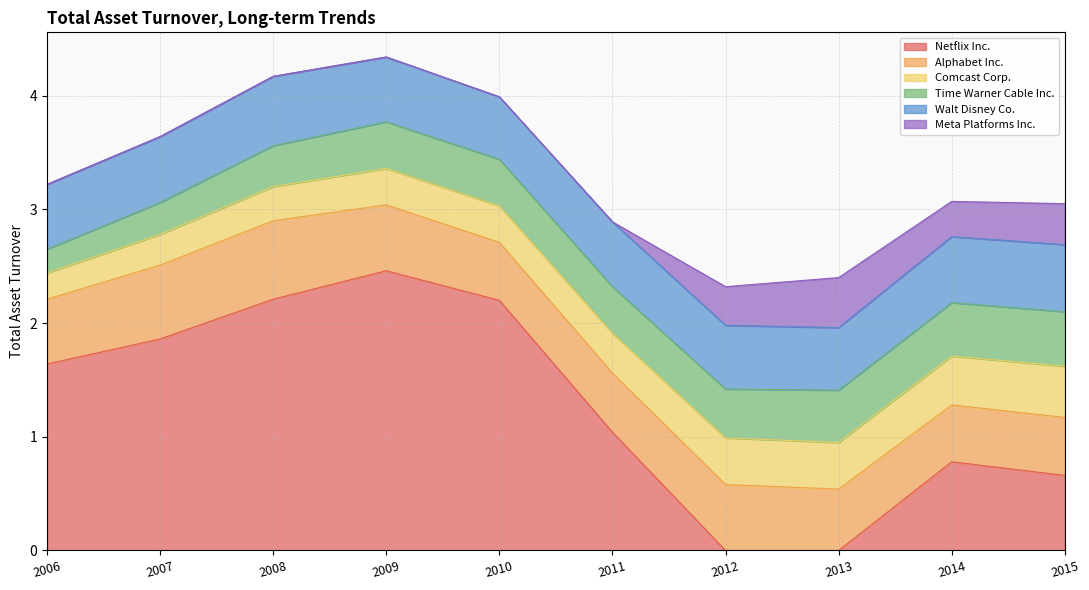

Which series has the largest total across all categories?

Netflix Inc.